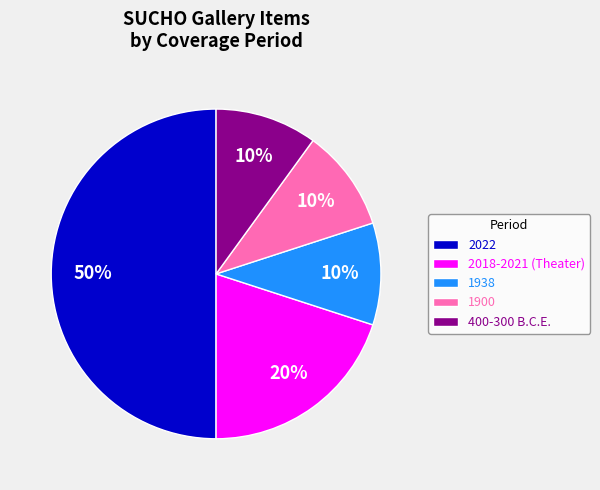

To the nearest percent, what percentage of the pie is 1938?

10%